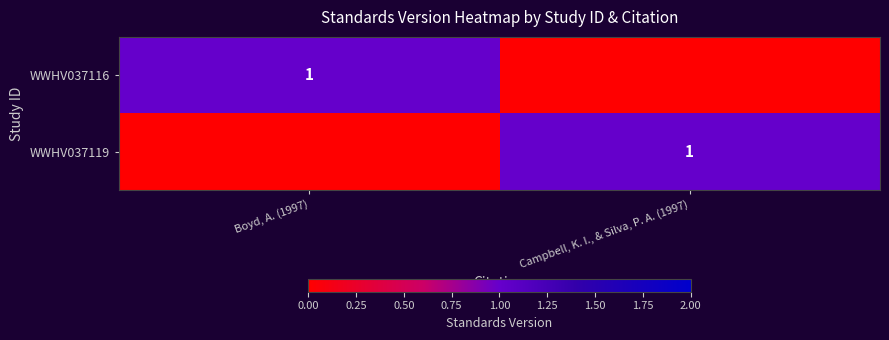

True or false: WWHV037116 has a value of 1 at Boyd, A. (1997).

True